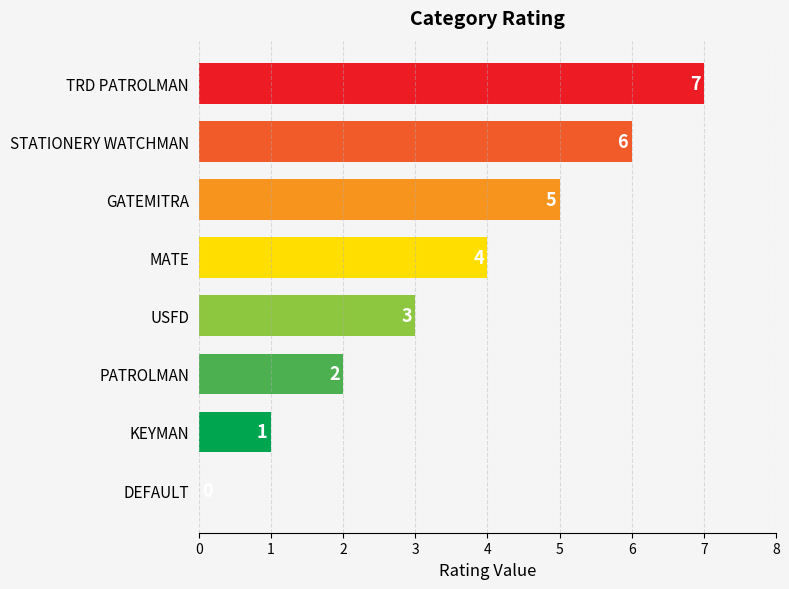

Reading bottom to top, transcribe all the data shown in this chart.

DEFAULT=0	KEYMAN=1	PATROLMAN=2	USFD=3	MATE=4	GATEMITRA=5	STATIONERY WATCHMAN=6	TRD PATROLMAN=7